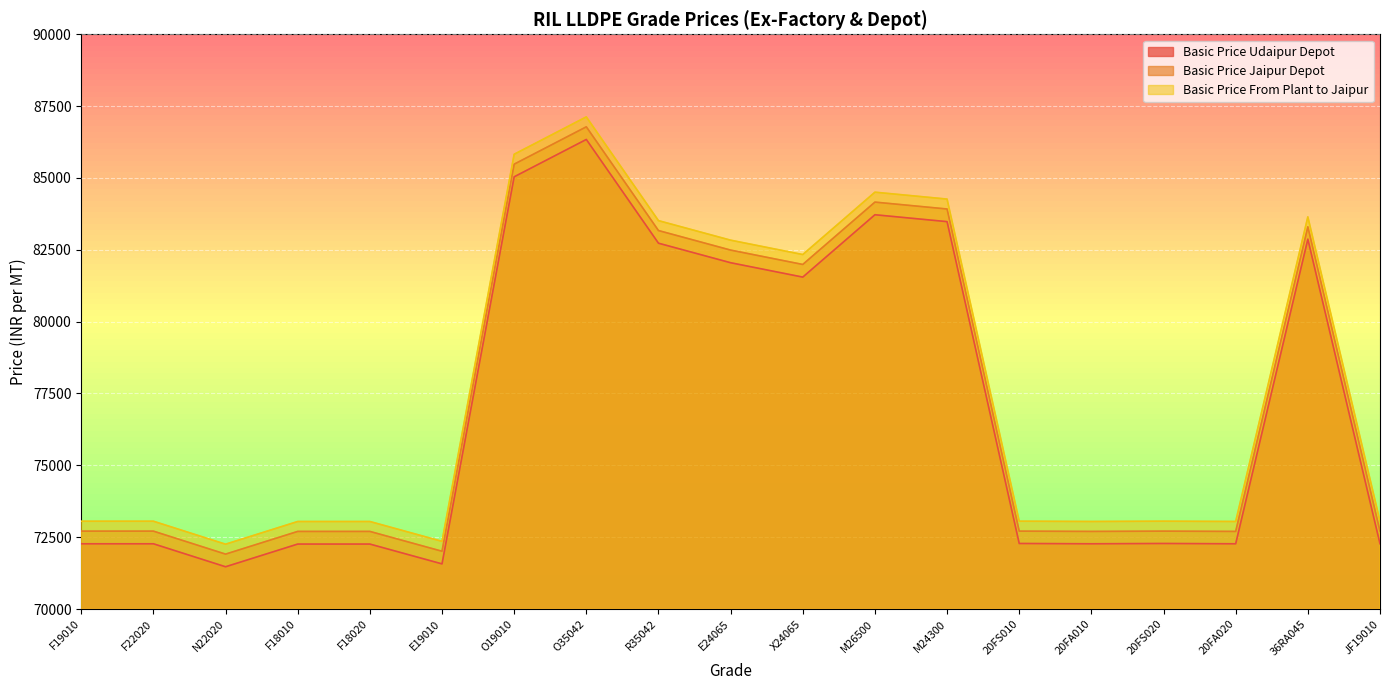

What is the total value across all series at 20FS020?

218046